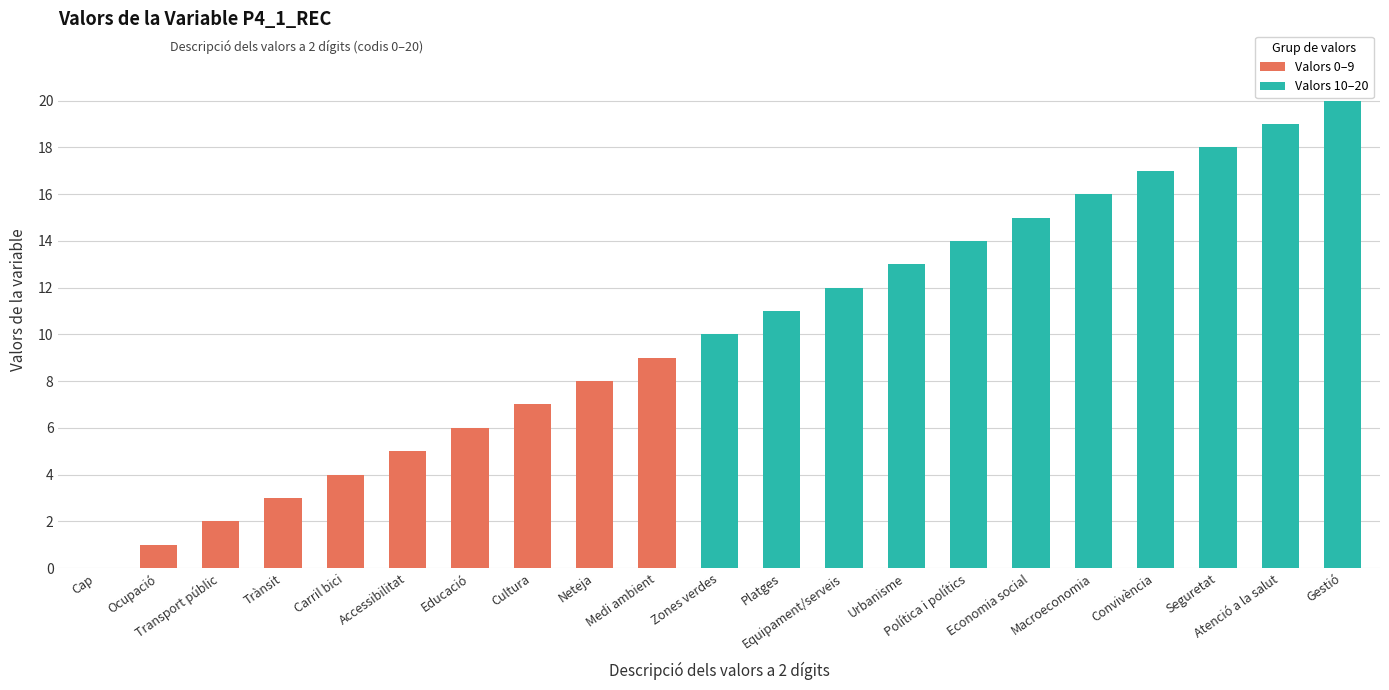

Is it true that the value at Cap is -8?

False